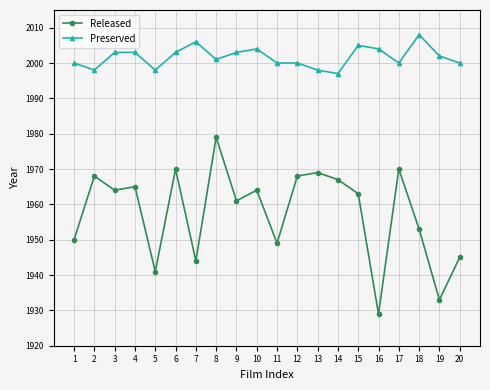

The Released series shows 423 at 1. True or false?

False